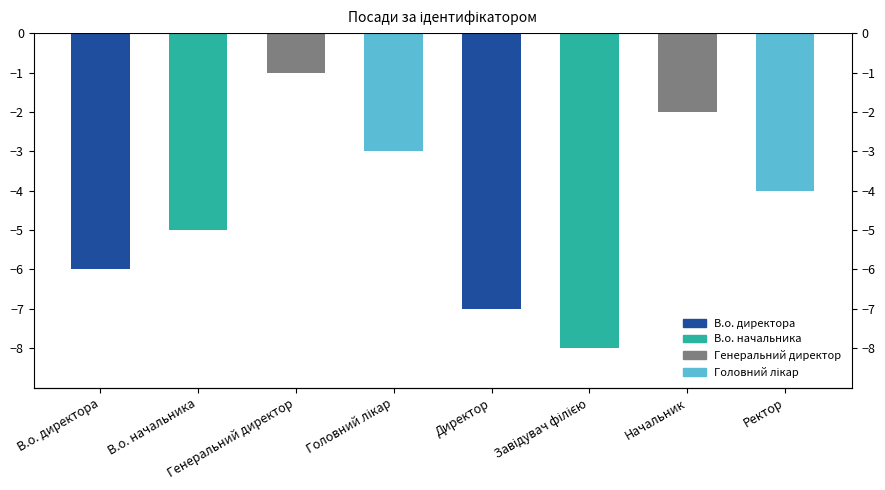

How many bars are there in total?

8